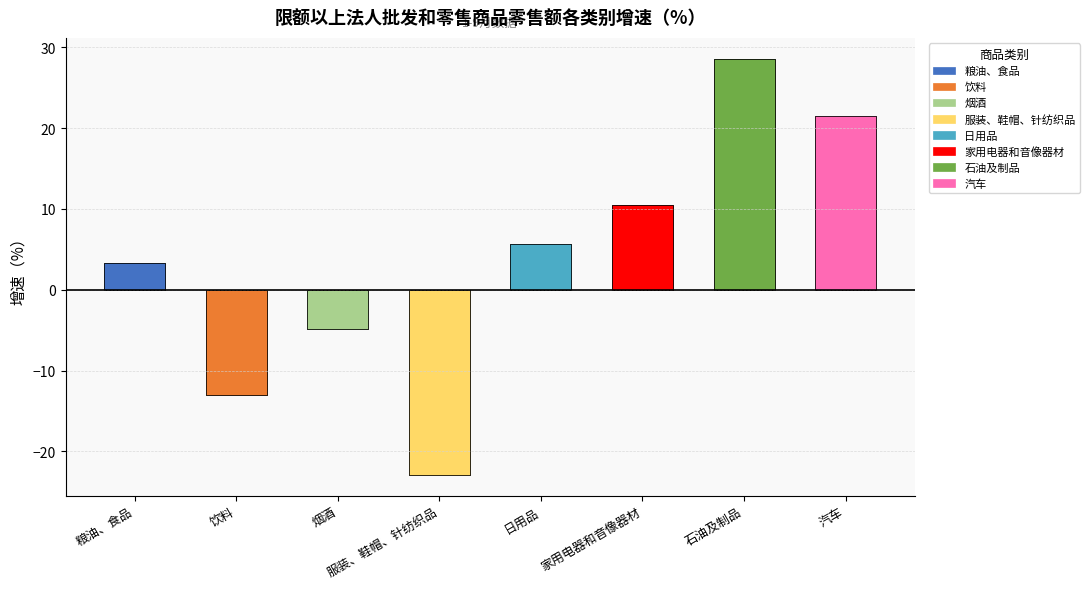

True or false: the data shows 28.6 at 石油及制品.

True